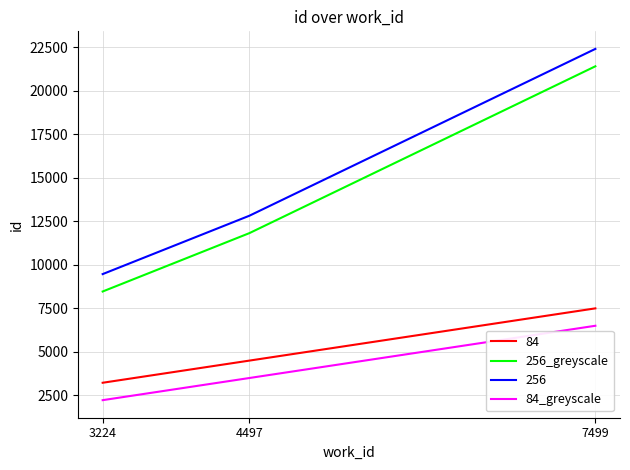

The value of 256_greyscale at 3224 is 8468. True or false?

True